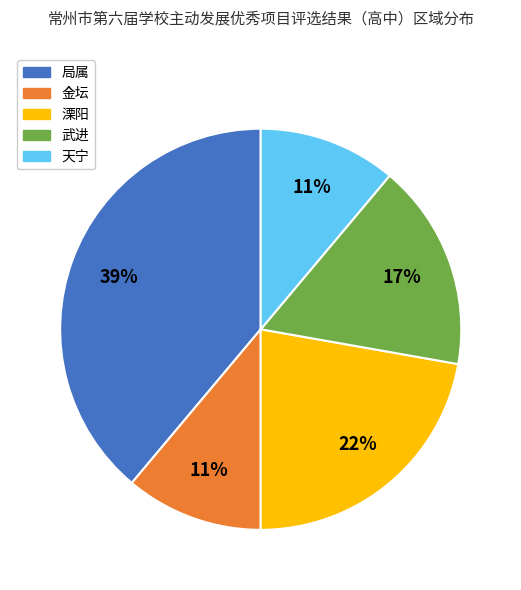

Is 局属 the majority of the pie?

No